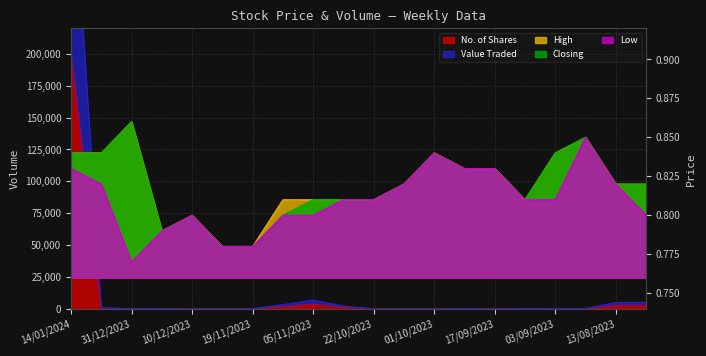

What is the difference between the maximum and minimum values in the Value Traded series?

367996.0